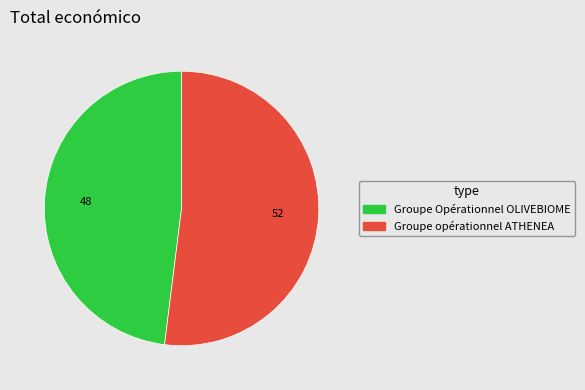

Which category accounts for the majority?

Groupe opérationnel ATHENEA